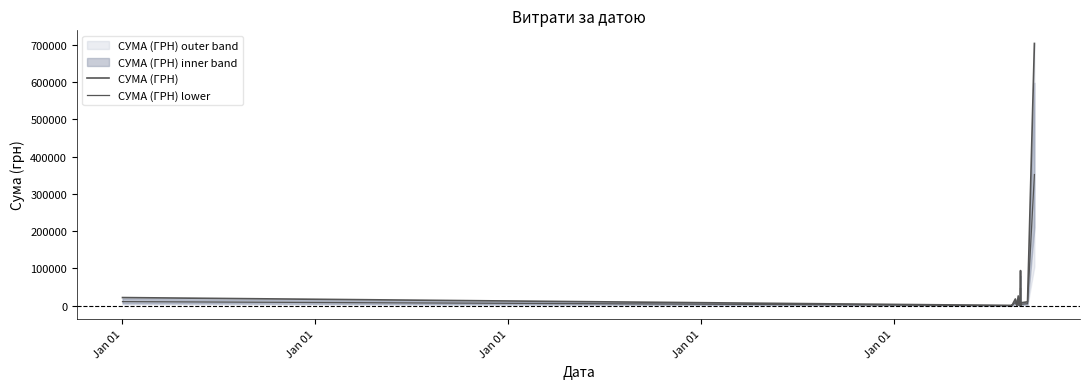

What is the sum of the СУМА (ГРН) values at Jan 01 and Jan 01?

22425.7